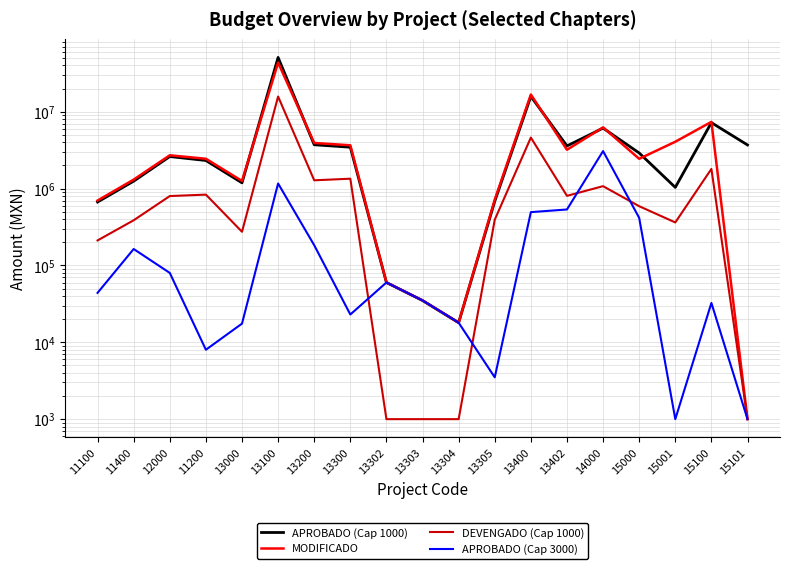

Between which two adjacent categories do MODIFICADO and APROBADO (Cap 1000) first intersect?

13000 and 13100